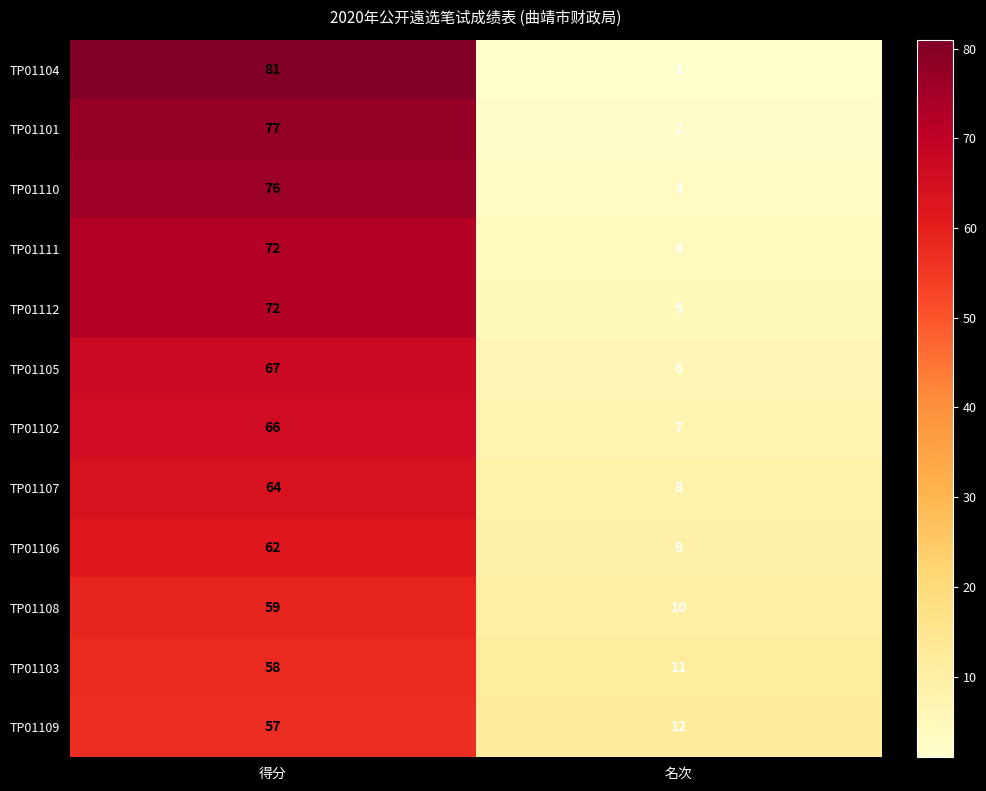

Reading right to left, list all the values displayed in this chart.

TP01104: 1	81
TP01101: 2	77
TP01110: 3	76
TP01111: 4	72
TP01112: 5	72
TP01105: 6	67
TP01102: 7	66
TP01107: 8	64
TP01106: 9	62
TP01108: 10	59
TP01103: 11	58
TP01109: 12	57